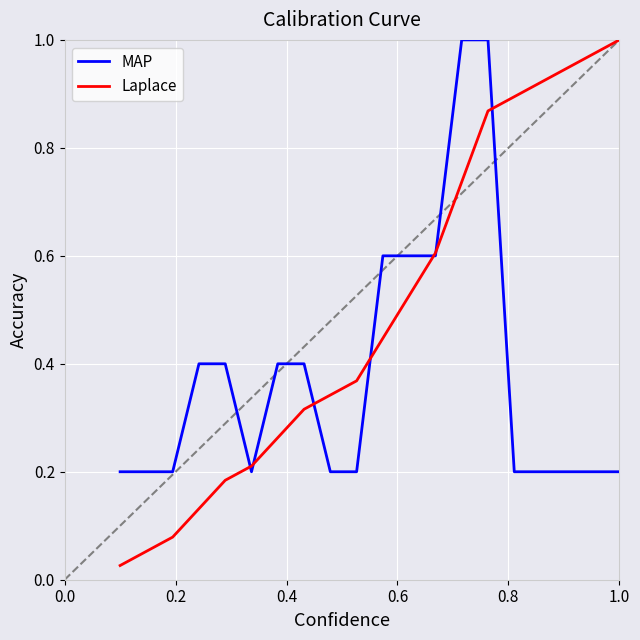

What are all the series names shown in the legend?

MAP, Laplace